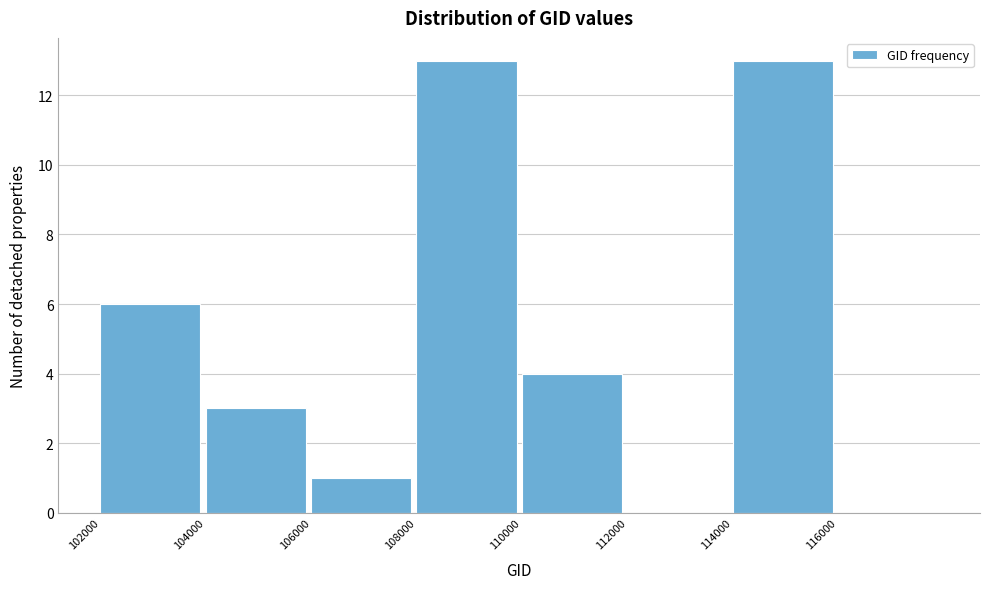

Reading left to right, list every bar in this chart as the range it spans on the x-axis followed by its height. The values are not printed on the chart, so give them approximately, as read against the axis.

102000 to 104000: 6
104000 to 106000: 3
106000 to 108000: 1
108000 to 110000: 13
110000 to 112000: 4
112000 to 114000: 0
114000 to 116000: 13
116000 to 118000: 0